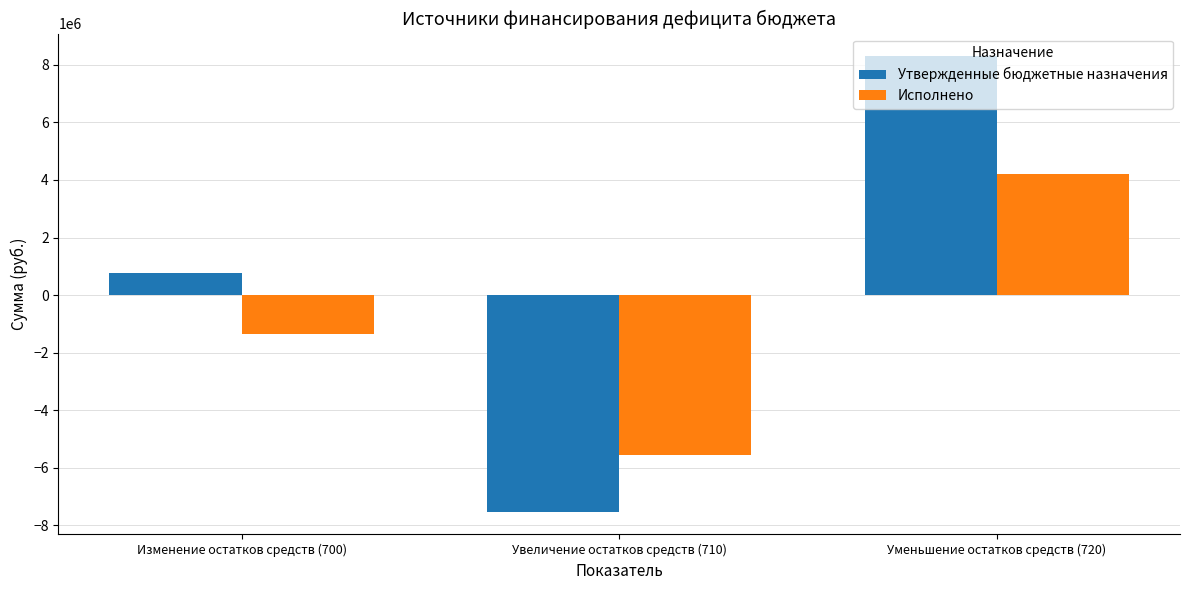

What is the difference between the Утвержденные бюджетные назначения values at Изменение остатков средств (700) and Уменьшение остатков средств (720)?

7522800.0